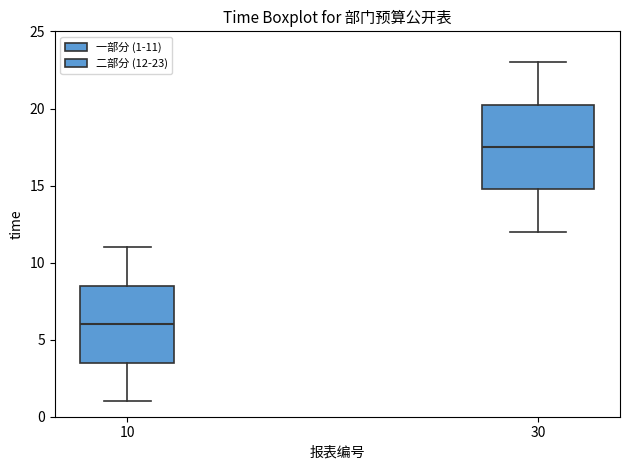

Where is the lower edge of the box at x = 30 on the y-axis? The values are not printed on the chart, so give them approximately, as read against the axis.

15.0